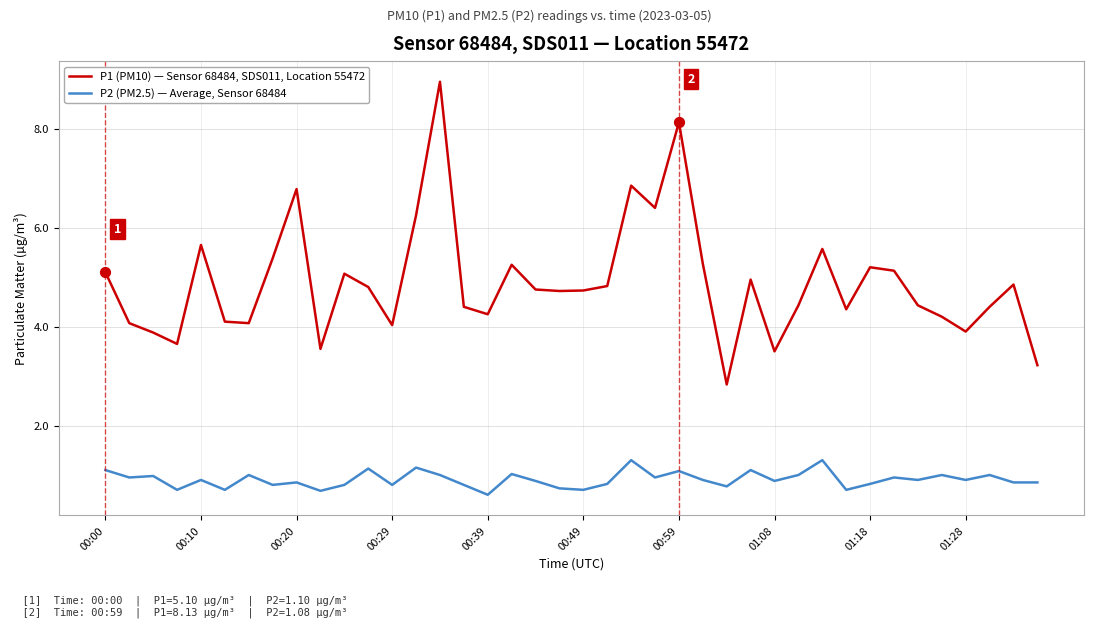

Which series has the widest spread of values?

P1 (PM10) — Sensor 68484, SDS011, Location 55472